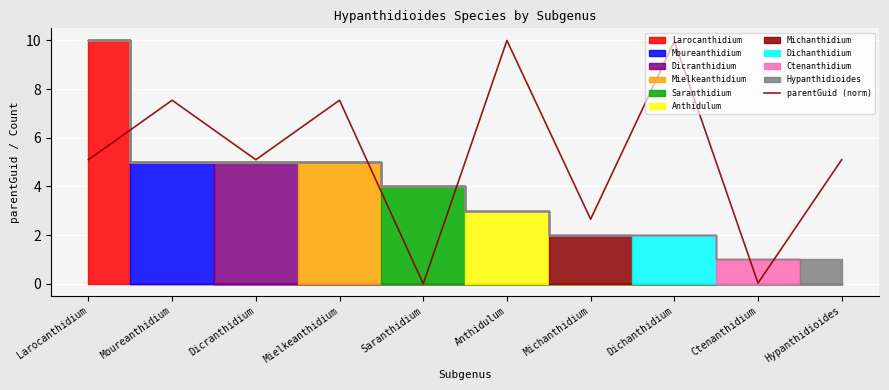

What is the label of the 5th point from the left?

Saranthidium